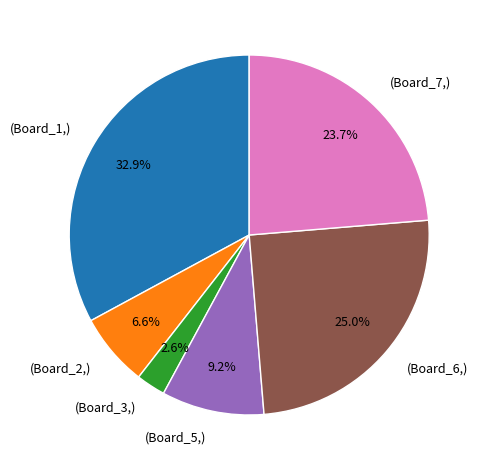

To the nearest percent, what is the average slice percentage?

17%